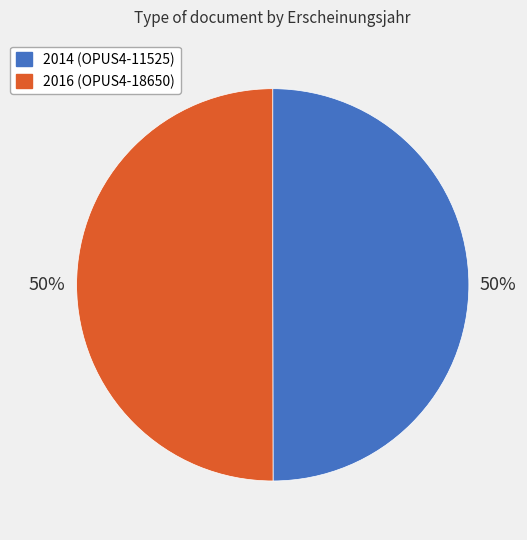

What percentage is the 2016 (OPUS4-18650) slice, to the nearest percent?

50%